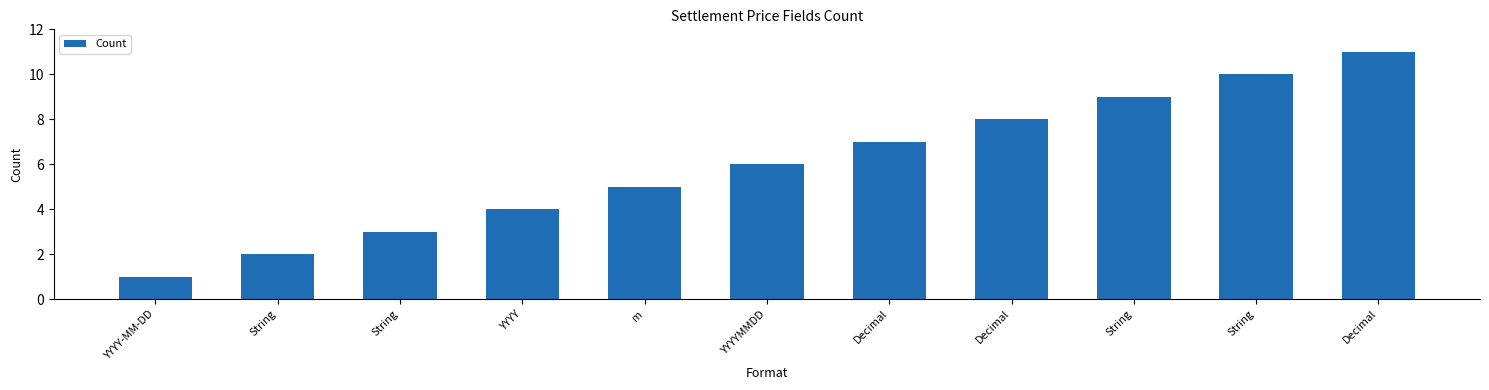

Which label corresponds to the smallest value in the chart?

YYYY-MM-DD